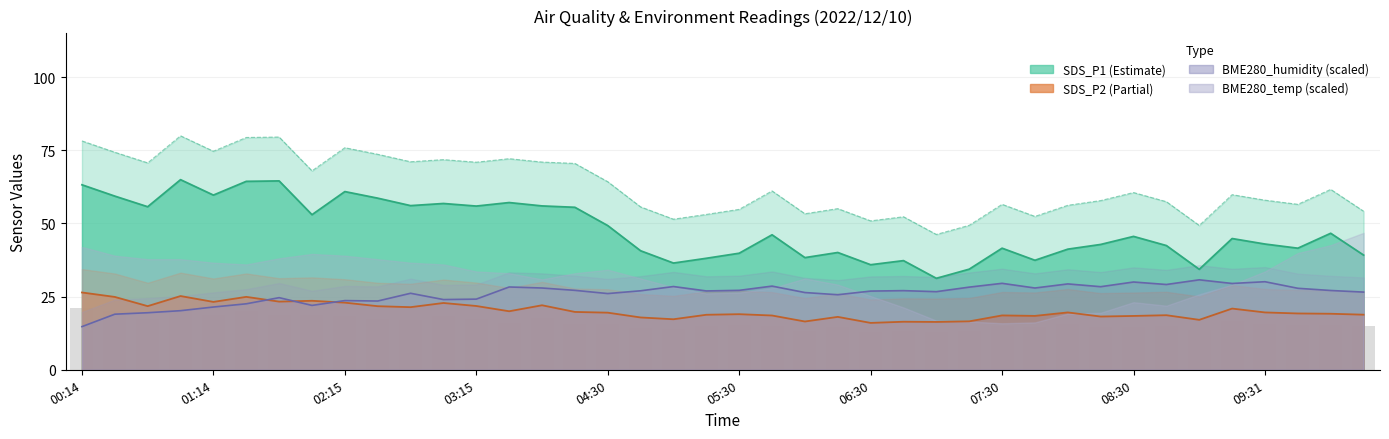

Between 03:45 and 07:15, which is larger?

03:45